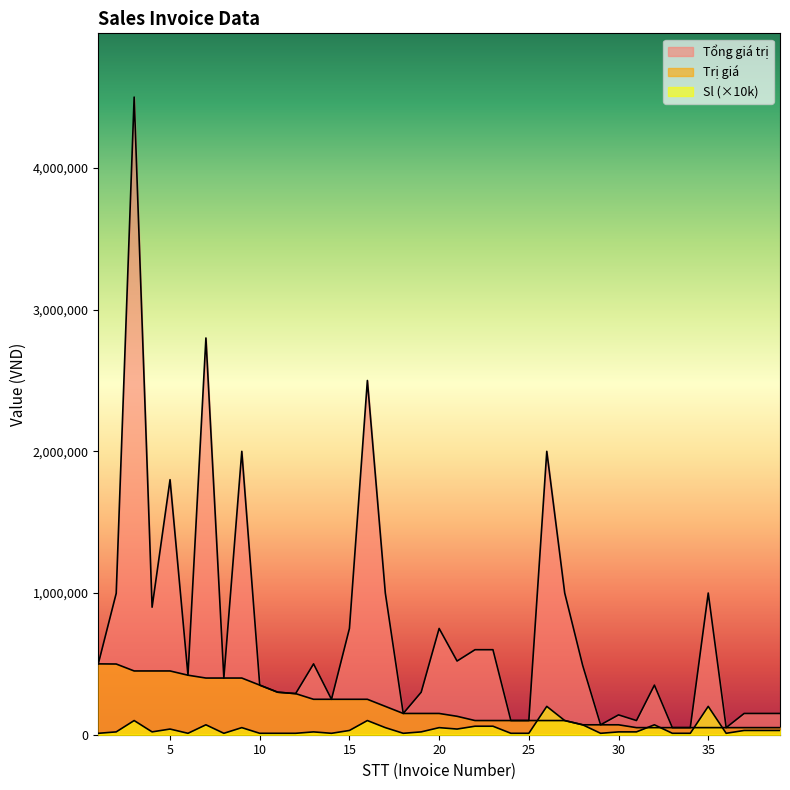

At how many categories does at least one series exceed 154254?

27